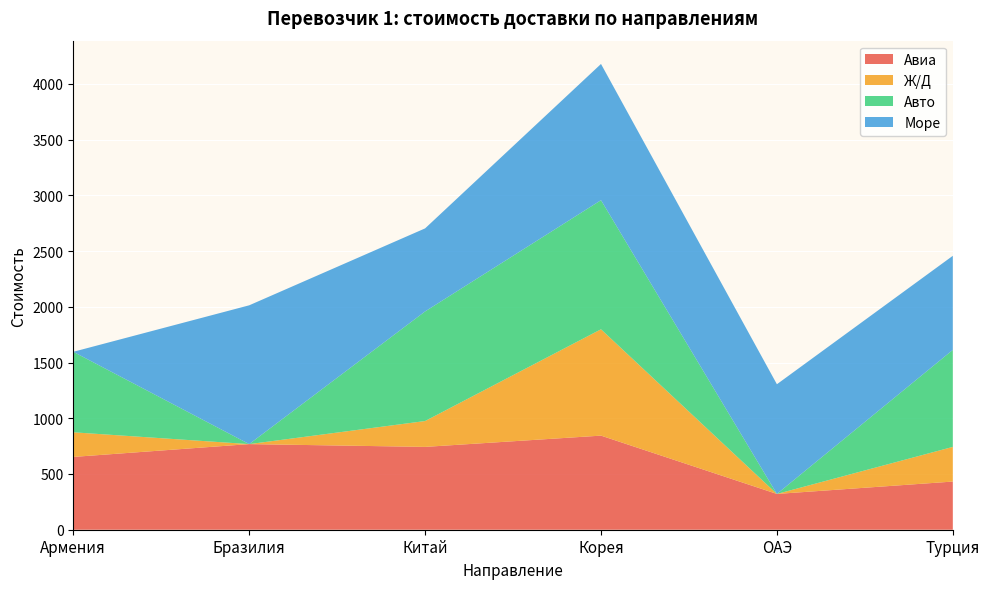

Reading left to right, list all the values displayed in this chart.

Авиа: Армения=653	Бразилия=768	Китай=743	Корея=844	ОАЭ=321	Турция=432
Ж/Д: Армения=221	Бразилия=0	Китай=232	Корея=954	ОАЭ=0	Турция=311
Авто: Армения=722	Бразилия=0	Китай=983	Корея=1158	ОАЭ=0	Турция=870
Море: Армения=0	Бразилия=1245	Китай=745	Корея=1222	ОАЭ=984	Турция=844